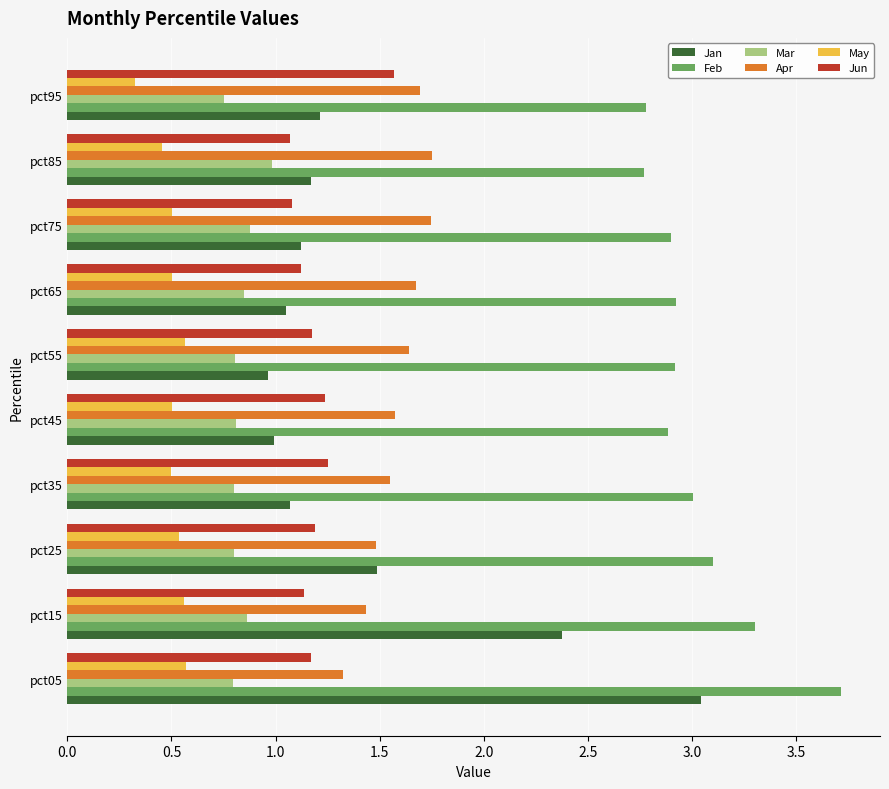

What is the difference between the second highest and minimum values in the Mar series?

0.1